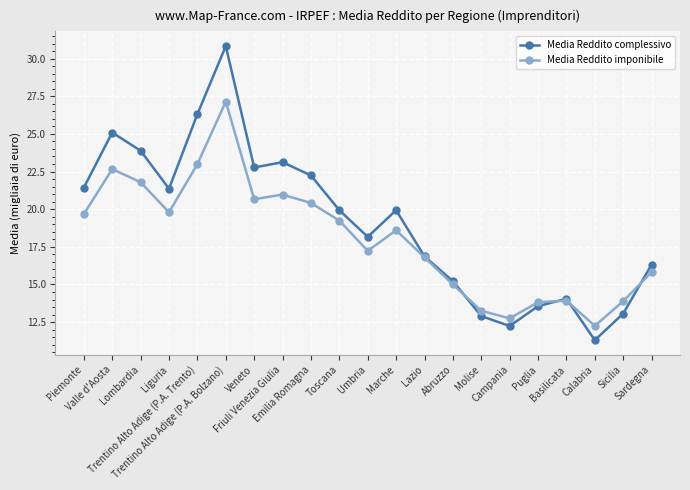

How many values in the Media Reddito imponibile series exceed 18?

11